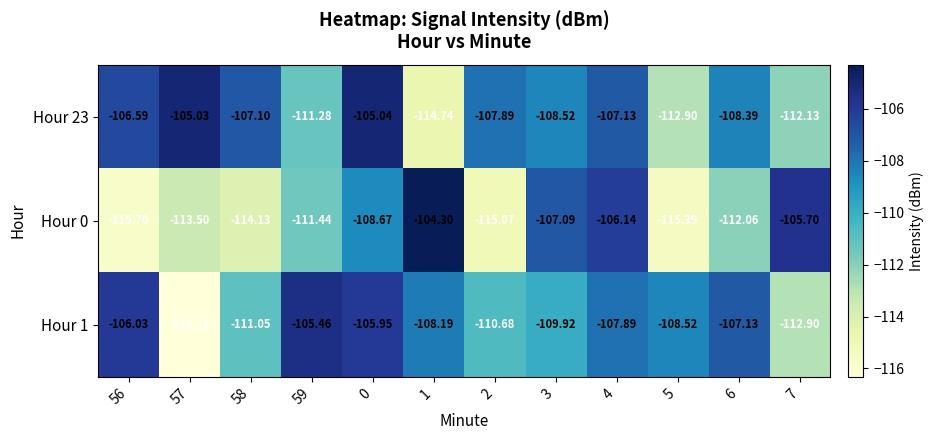

Between 7 and 4, which is larger?

4